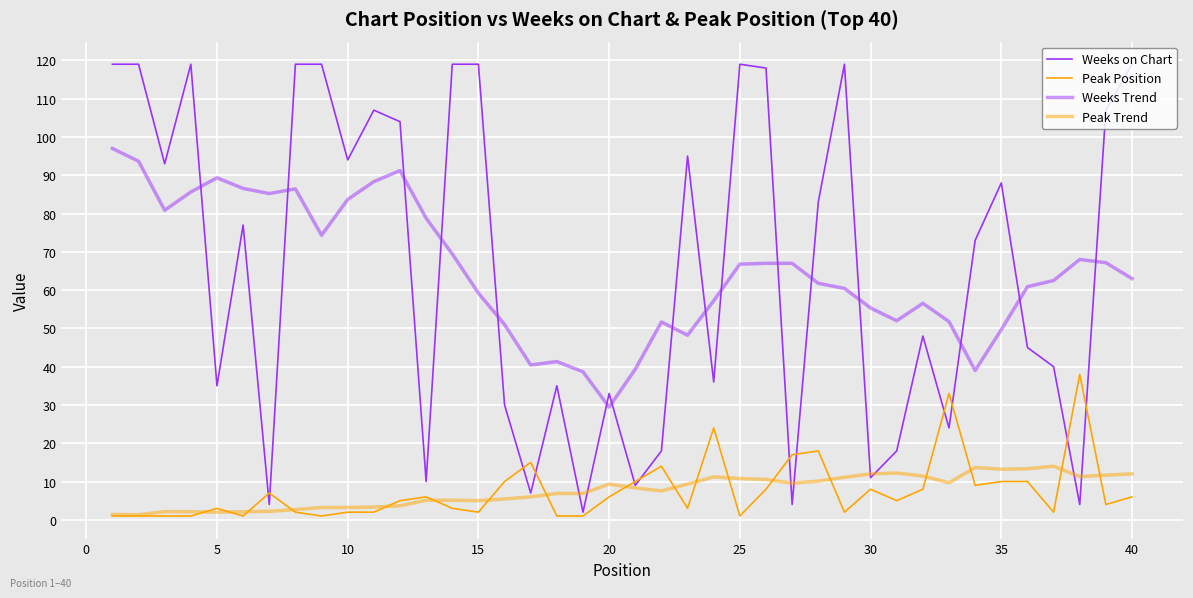

What is the maximum value shown in the chart?

119.0